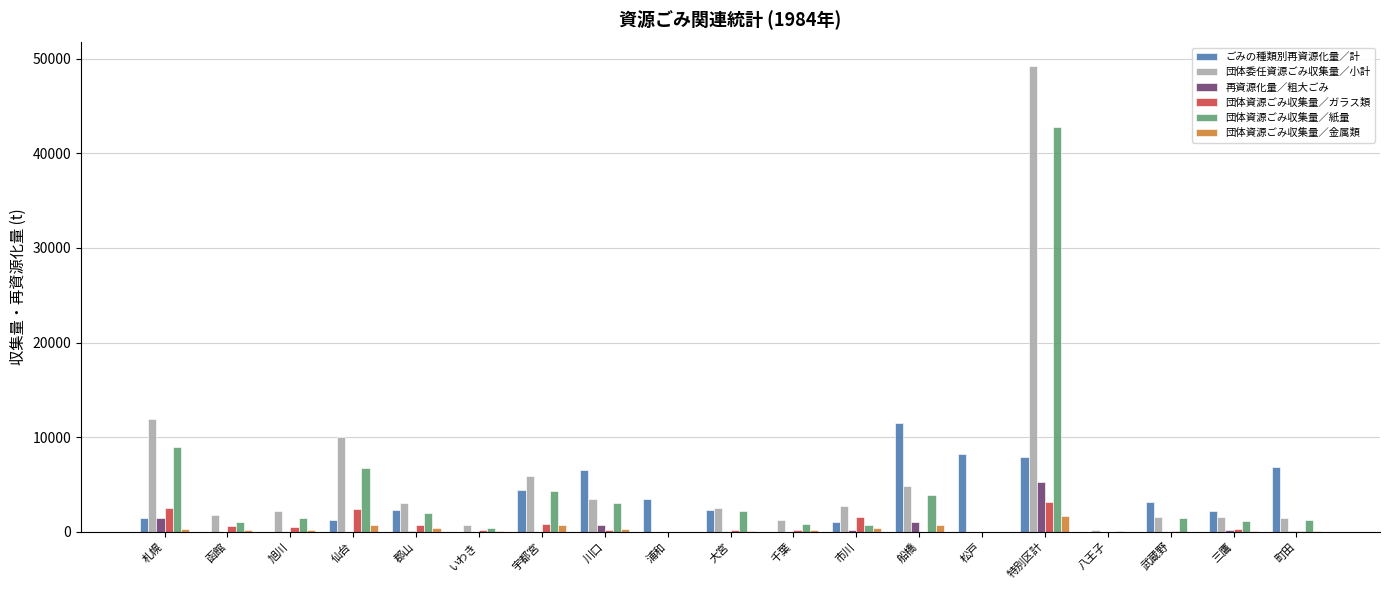

The value of 団体資源ごみ収集量／紙量 at 川口 is 5226. True or false?

False